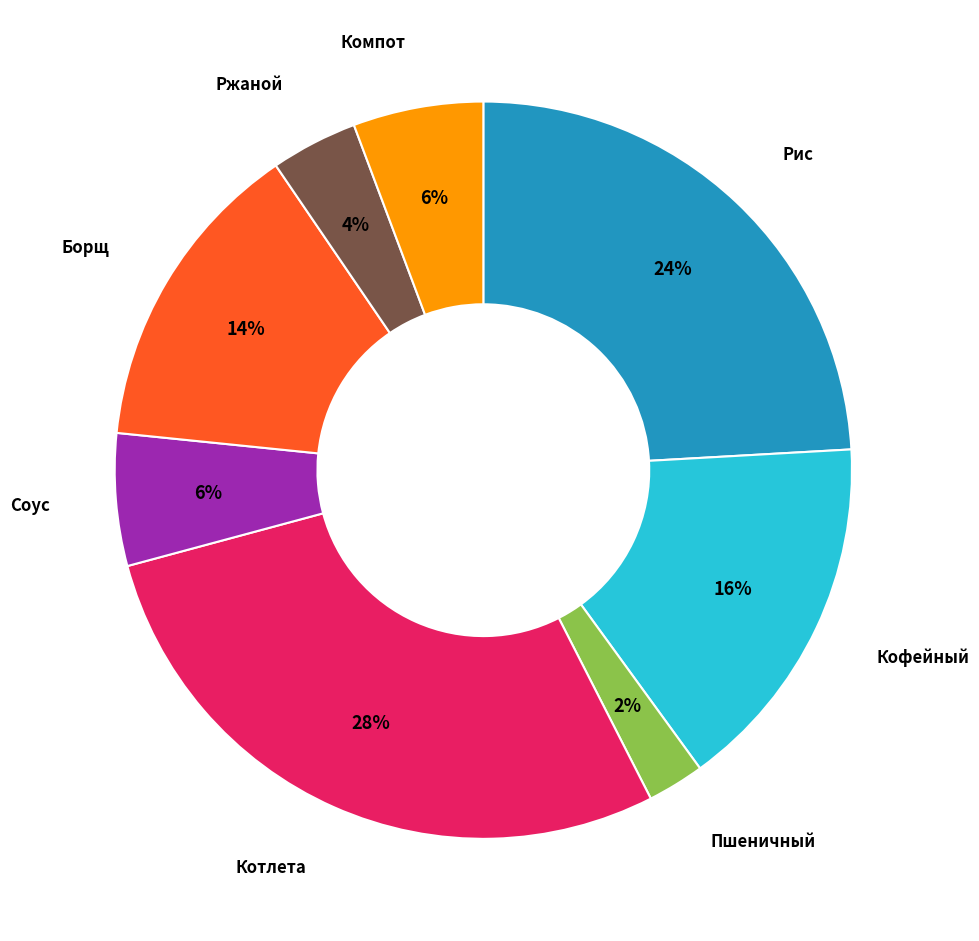

To the nearest percent, what is the difference between the largest and smallest slice percentages?

26%